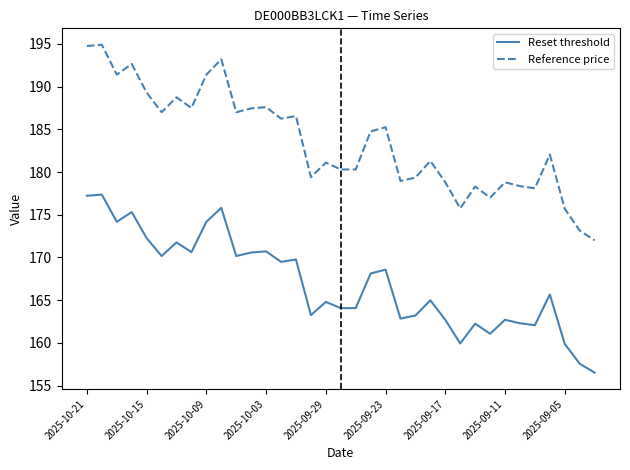

True or false: Reference price has more than 2 points higher than both neighbors.

True